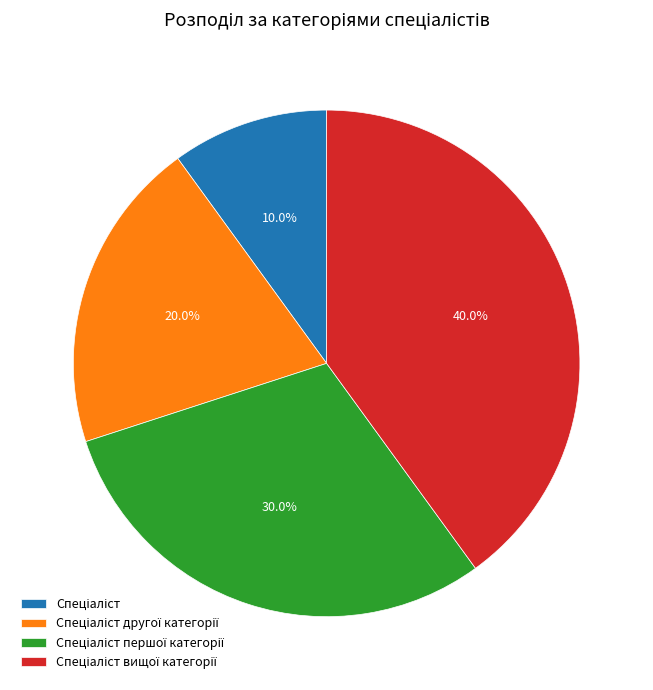

Is there any slice that represents more than half of the pie?

No